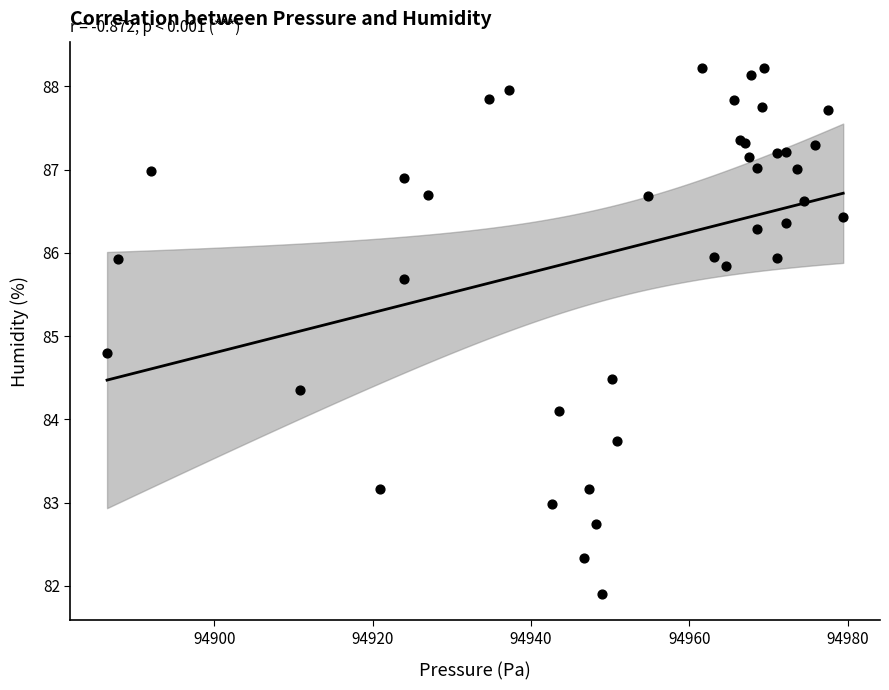

What Y value in the scatter plot is closest to 85?

84.8